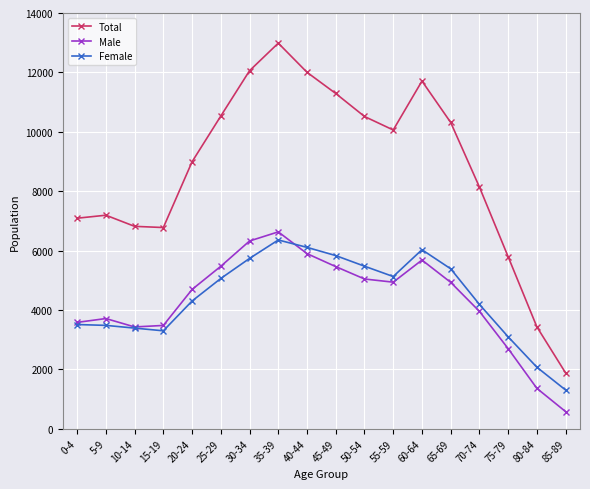

Is it true that Total equals 9552 at 15-19?

False